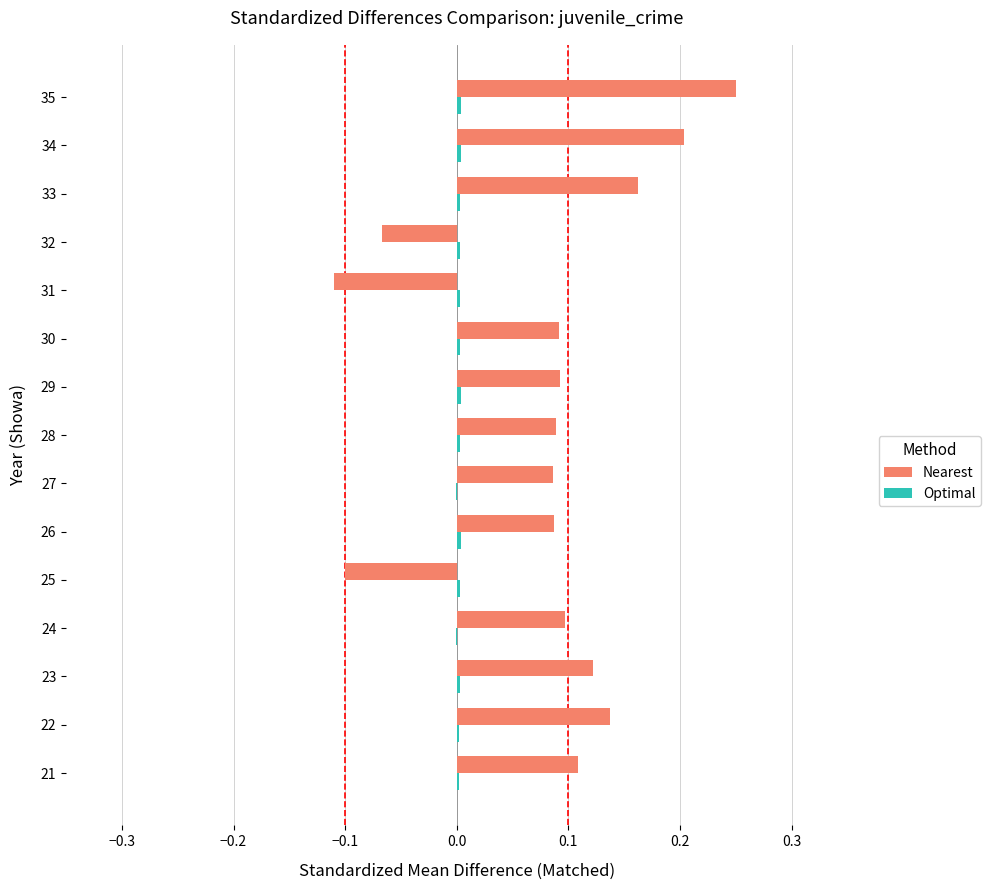

Which series has the largest total across all categories?

Nearest